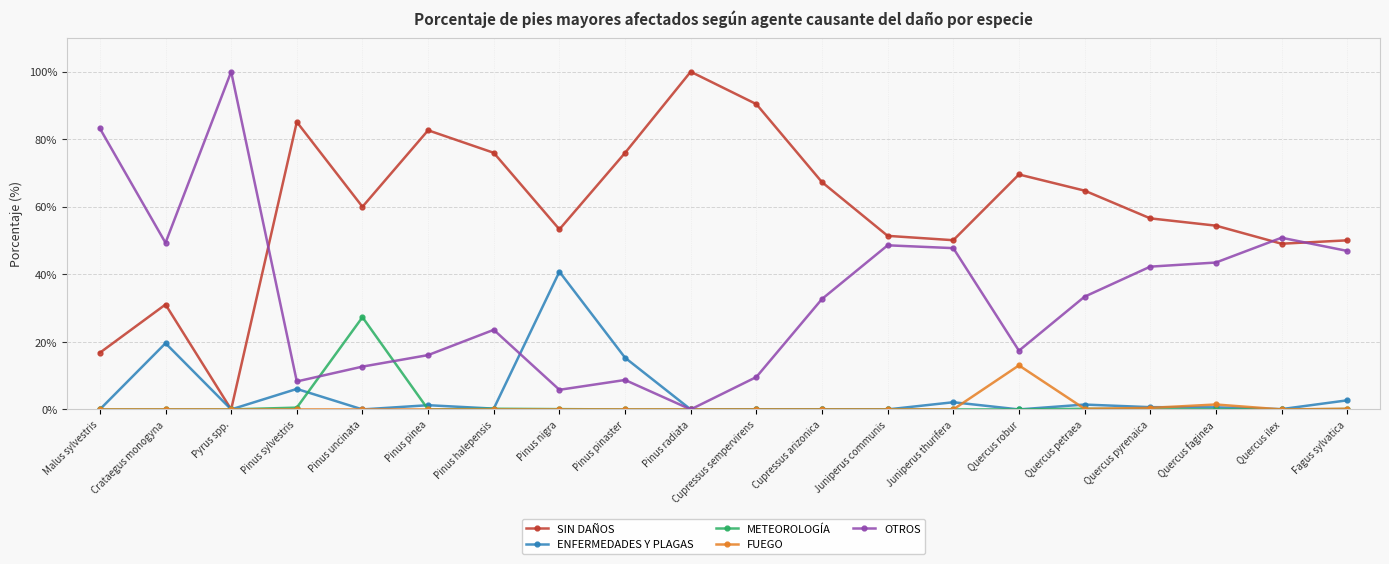

What is the spread (max minus min) of values at Quercus robur?

69.6